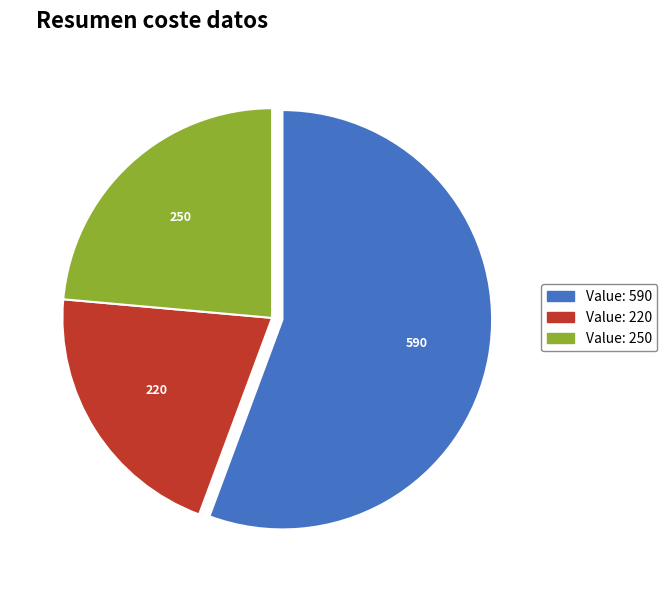

Is there any slice that represents more than half of the pie?

Yes